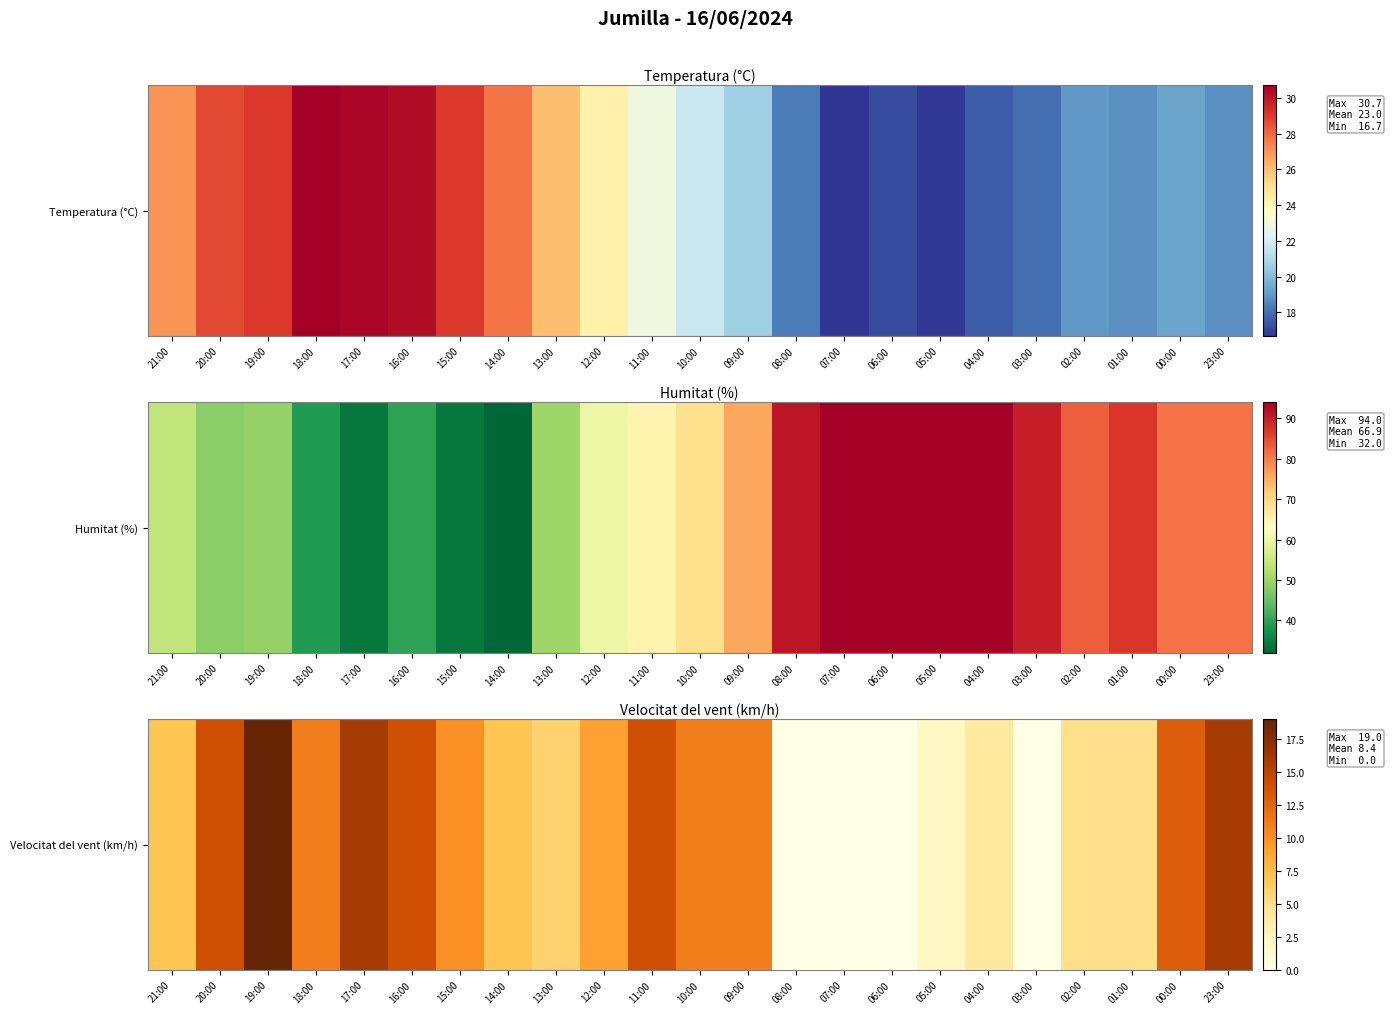

Where is the data nearest to the value 9?

12:00